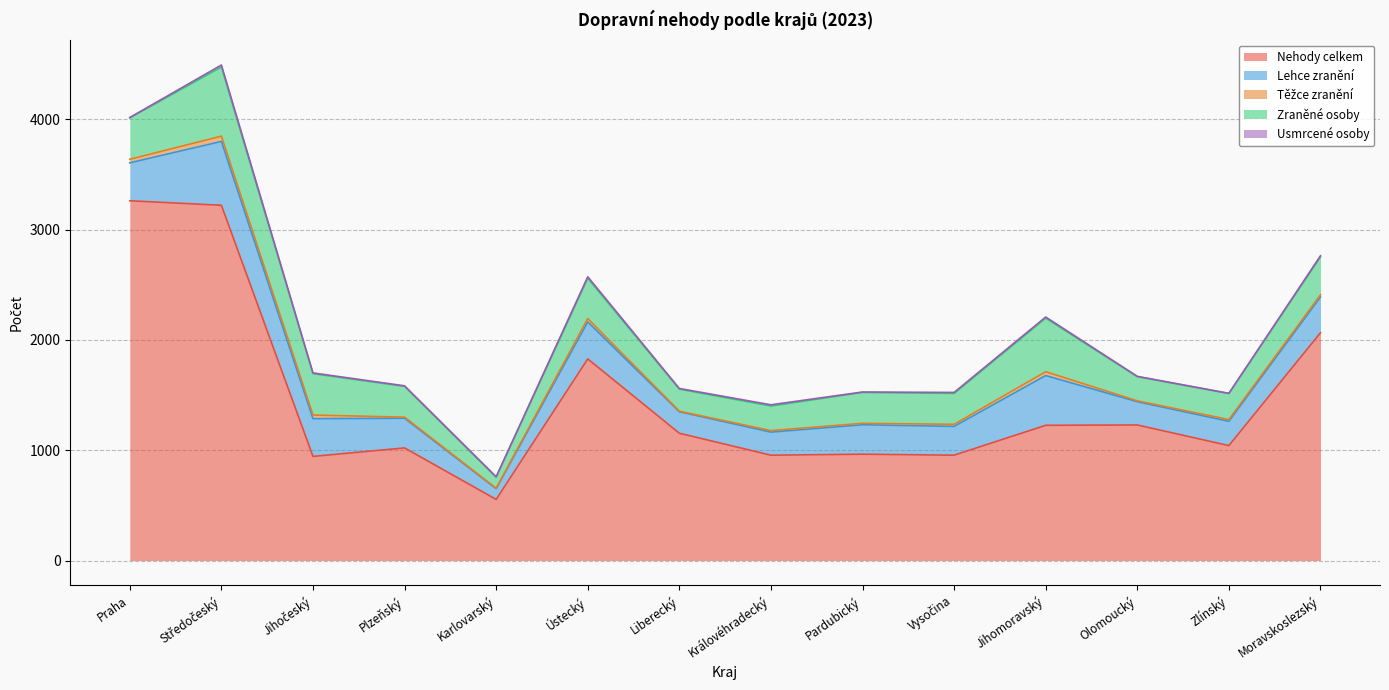

What is the value of the Lehce zranění point at the 12th from the left?

211